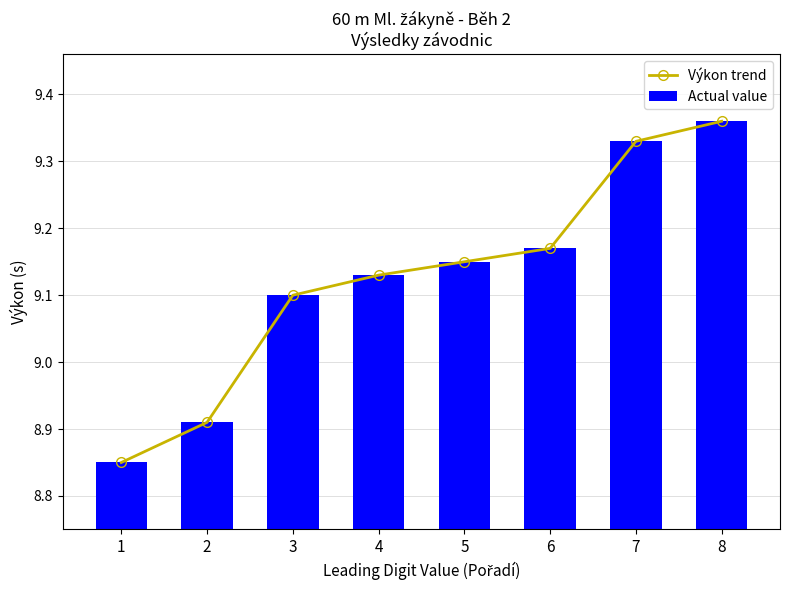

What is the sum of the Actual value values at 3 and 1?

17.9